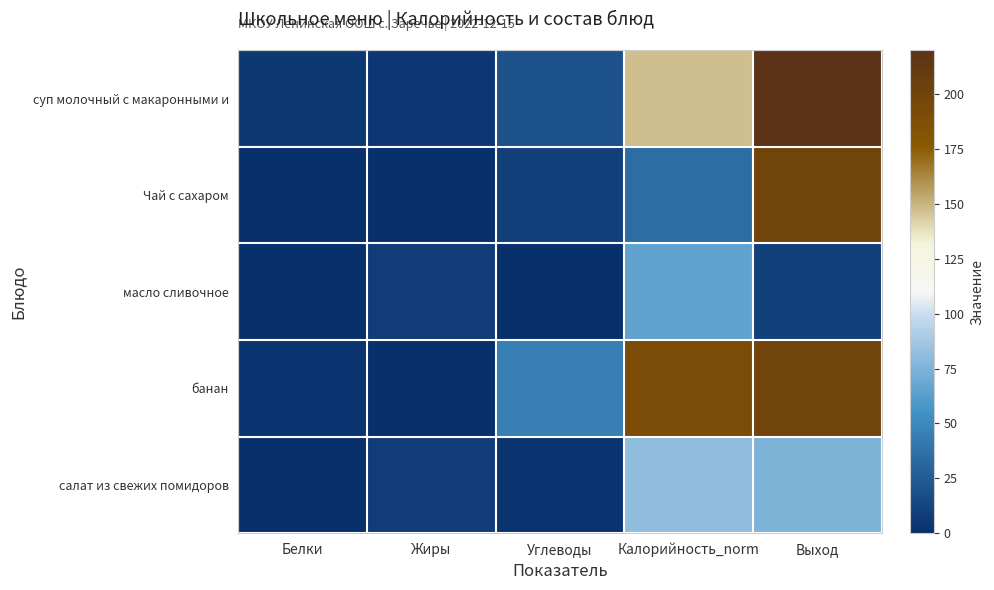

Between Углеводы and Калорийность_norm, which series saw the biggest shift?

банан